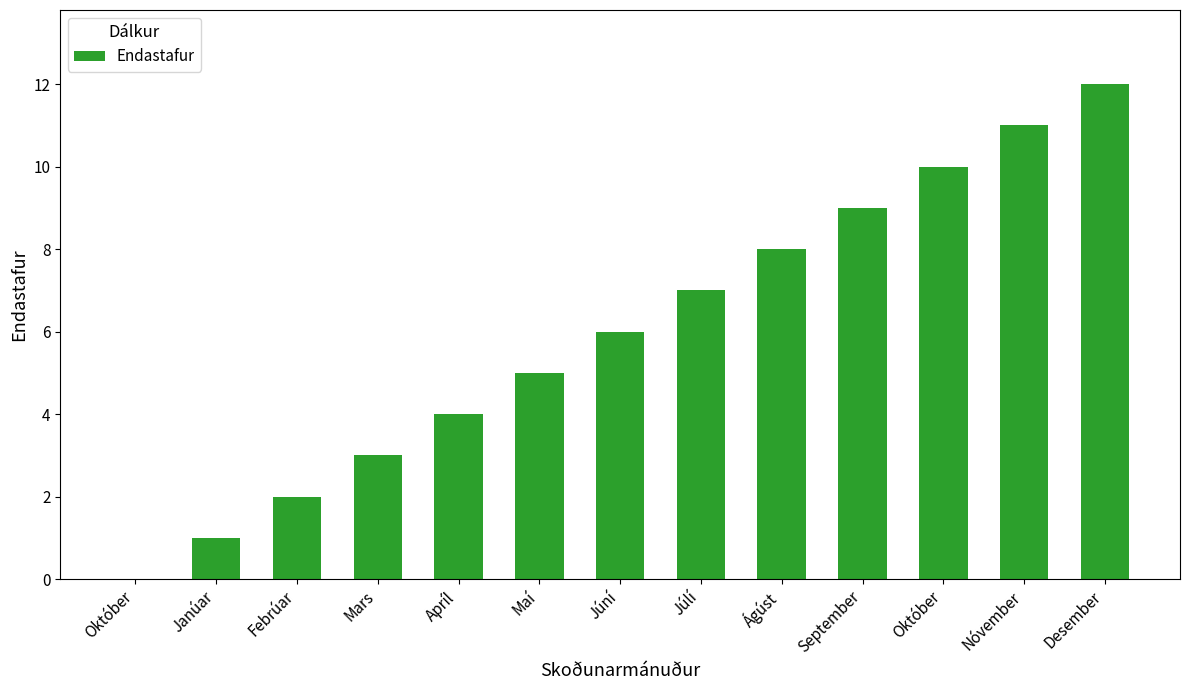

How many values are above zero?

12